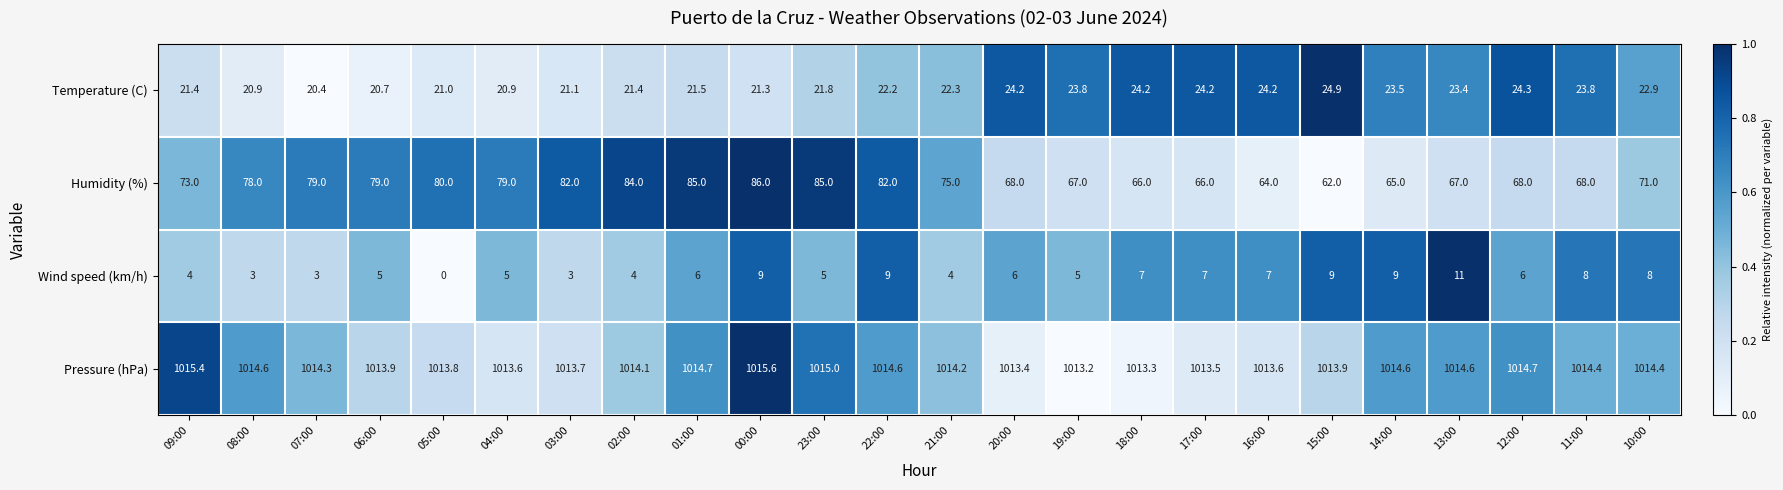

List the series in order of their peak value, highest first.

Pressure (hPa), Humidity (%), Temperature (C), Wind speed (km/h)